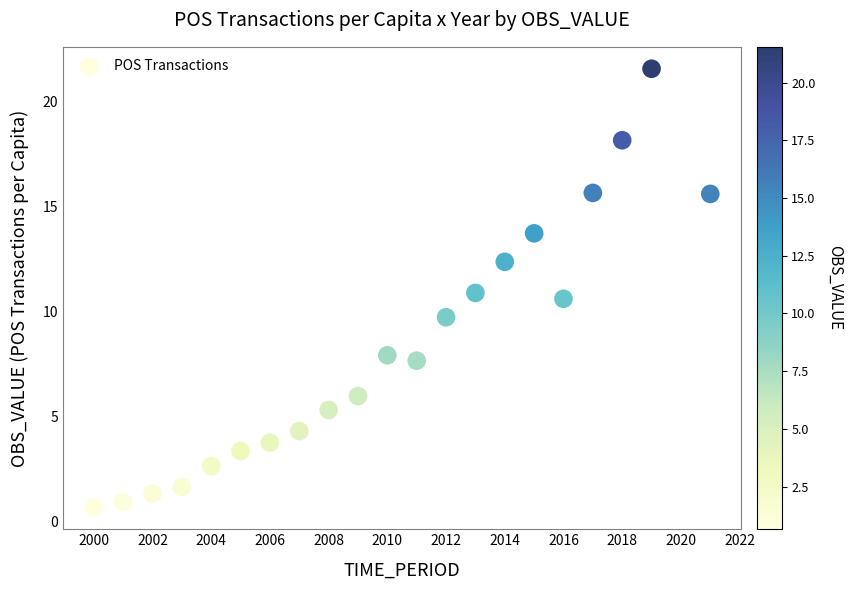

What is the range of Y values (max minus min)?

20.9